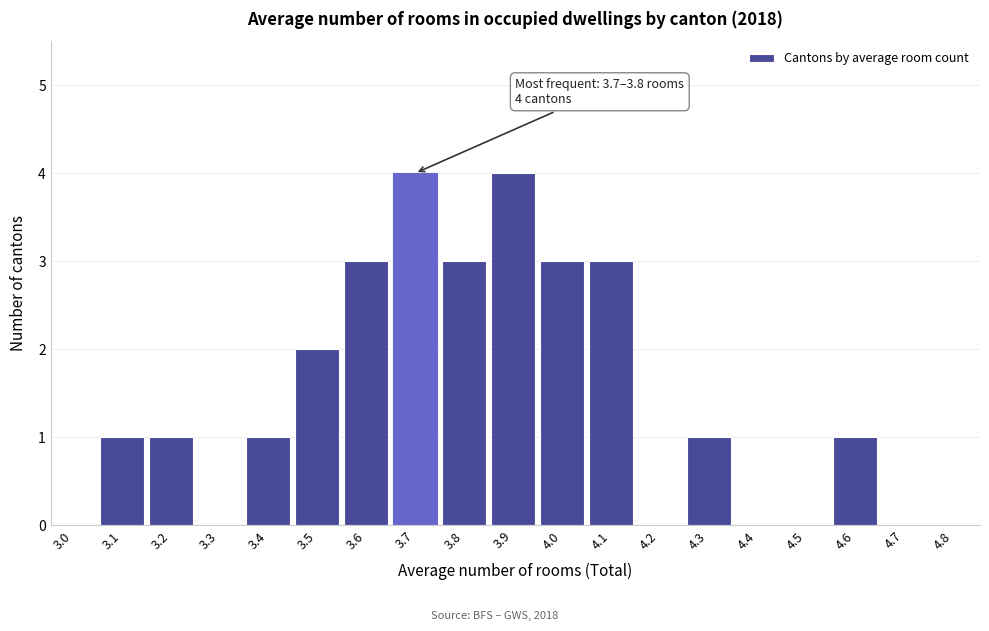

Reading right to left, list all the values displayed in this chart.

4.8=0	4.7=0	4.6=1	4.5=0	4.4=0	4.3=1	4.2=0	4.1=3	4.0=3	3.9=4	3.8=3	3.7=4	3.6=3	3.5=2	3.4=1	3.3=0	3.2=1	3.1=1	3.0=0